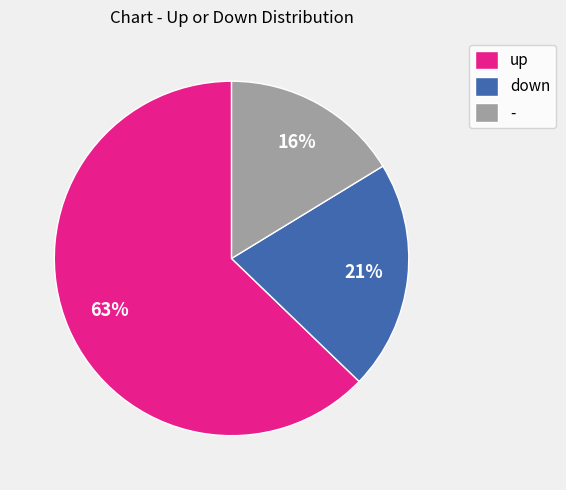

Approximately how many times larger is the value at - compared to up?

0.3